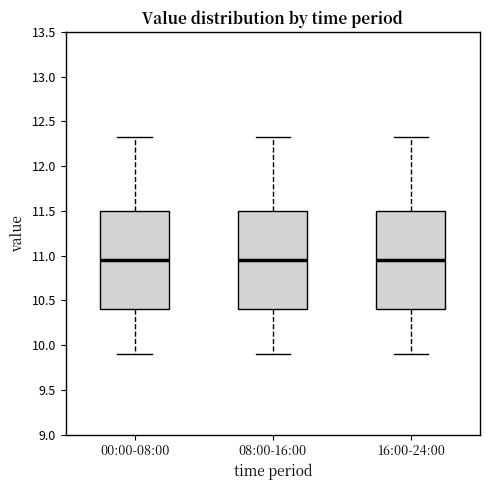

Reading left to right, transcribe this box plot: for each box, give where its median line is, the range the box spans, and where its two whiskers end, as read against the y-axis. The values are not printed on the chart, so give them approximately, as read against the axis.

00:00-08:00: median 10.95, box 10.40 to 11.50, whiskers 9.90 to 12.35
08:00-16:00: median 10.95, box 10.40 to 11.50, whiskers 9.90 to 12.35
16:00-24:00: median 10.95, box 10.40 to 11.50, whiskers 9.90 to 12.35